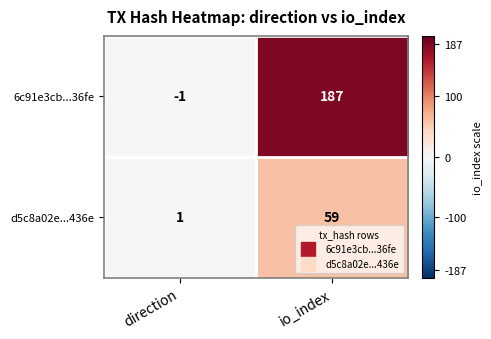

The d5c8a02e...436e series shows 97 at io_index. True or false?

False